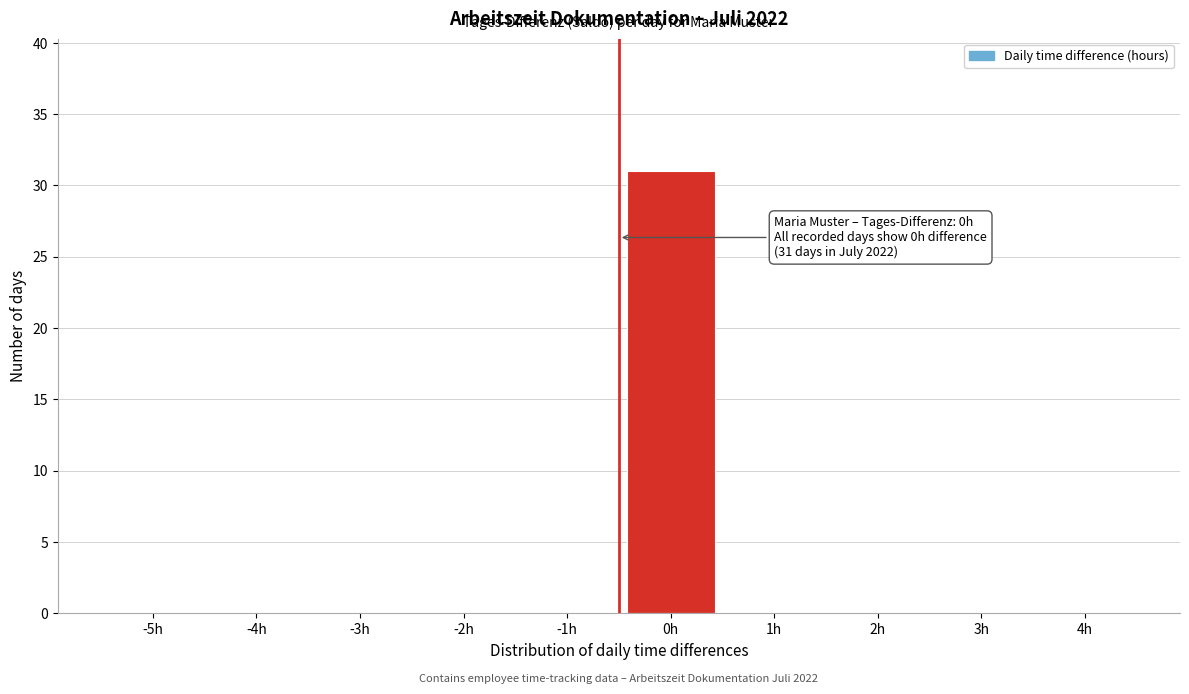

Reading left to right, transcribe all the data shown in this chart.

-5h=0	-4h=0	-3h=0	-2h=0	-1h=0	0h=31	1h=0	2h=0	3h=0	4h=0